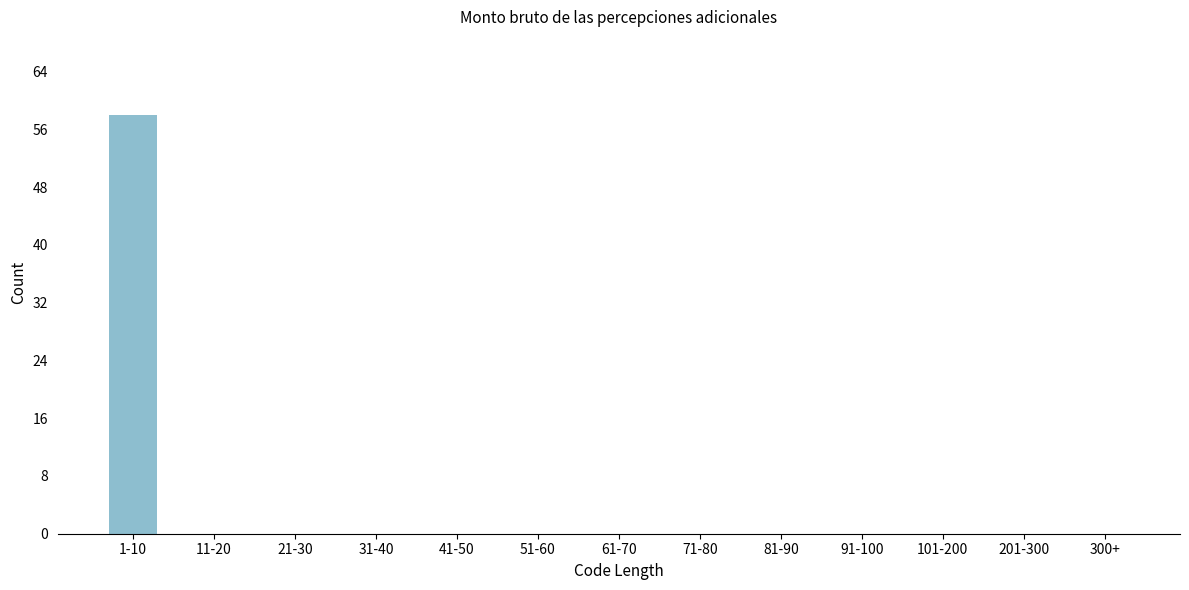

Reading right to left, transcribe all the data shown in this chart.

300+=0	201-300=0	101-200=0	91-100=0	81-90=0	71-80=0	61-70=0	51-60=0	41-50=0	31-40=0	21-30=0	11-20=0	1-10=58